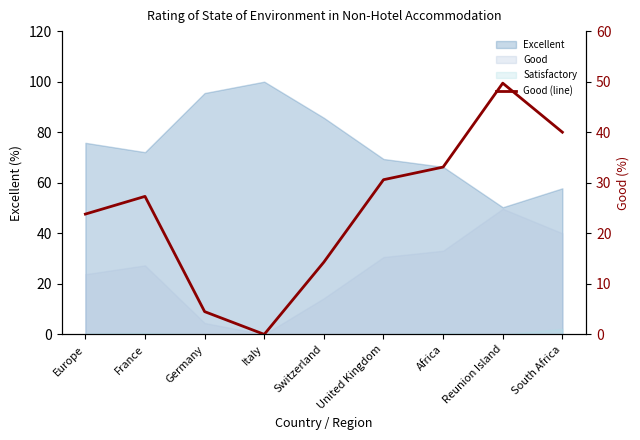

Reading right to left, extract all data points from this chart.

South Africa=40.0	Reunion Island=49.7	Africa=33.1	United Kingdom=30.6	Switzerland=14.3	Italy=0.0	Germany=4.5	France=27.3	Europe=23.8